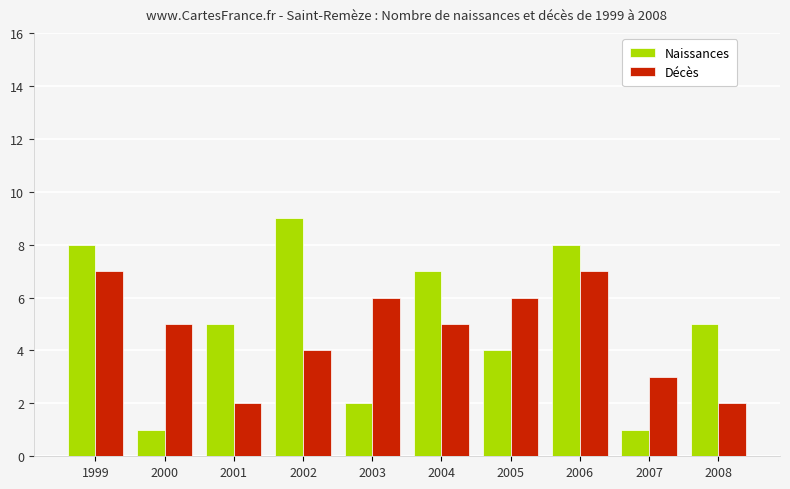

What is the smallest value displayed?

1